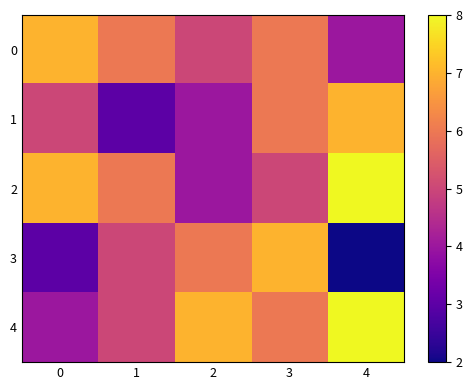

Which series has the largest total across all categories?

2